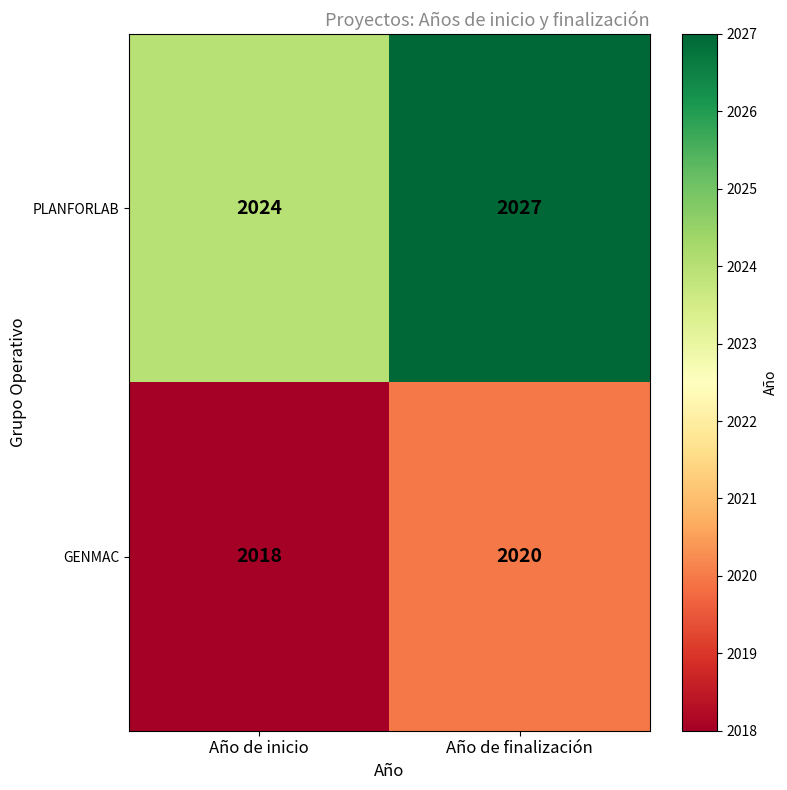

What is the total value across all series at Año de finalización?

4047